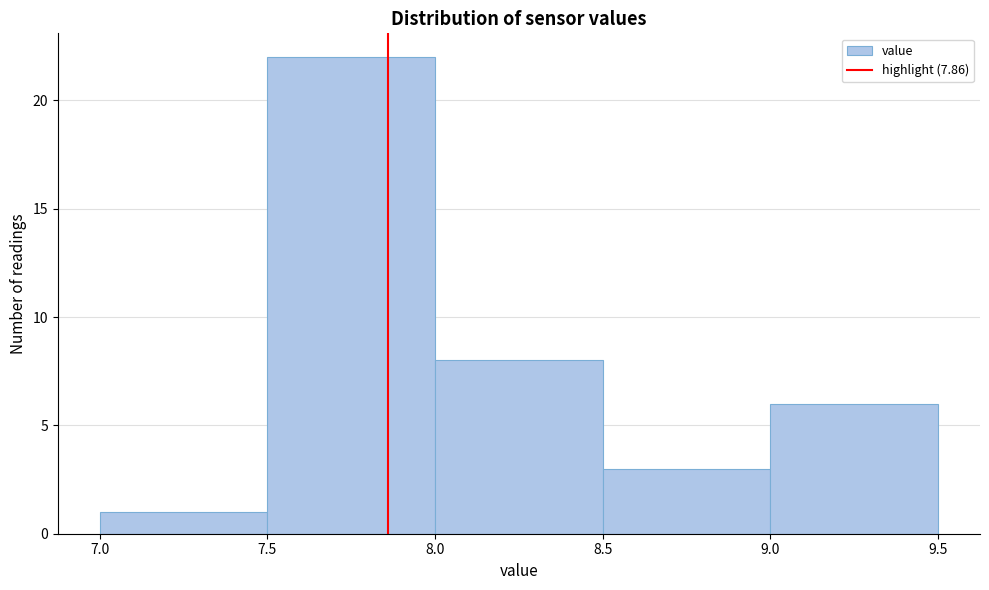

Reading left to right, transcribe this chart: for each bar, give the range it covers on the x-axis and its height. The values are not printed on the chart, so give them approximately, as read against the axis.

7.0 to 7.5: 1
7.5 to 8.0: 22
8.0 to 8.5: 8
8.5 to 9.0: 3
9.0 to 9.5: 6